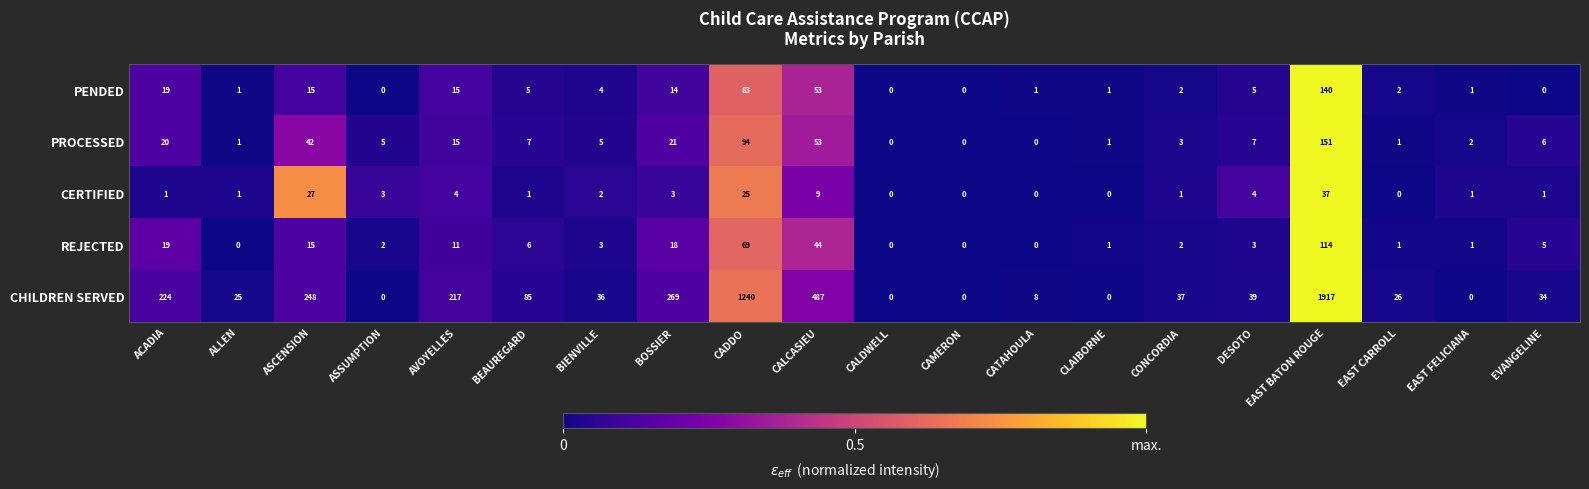

At which category is the sum across all series the highest?

EAST BATON ROUGE